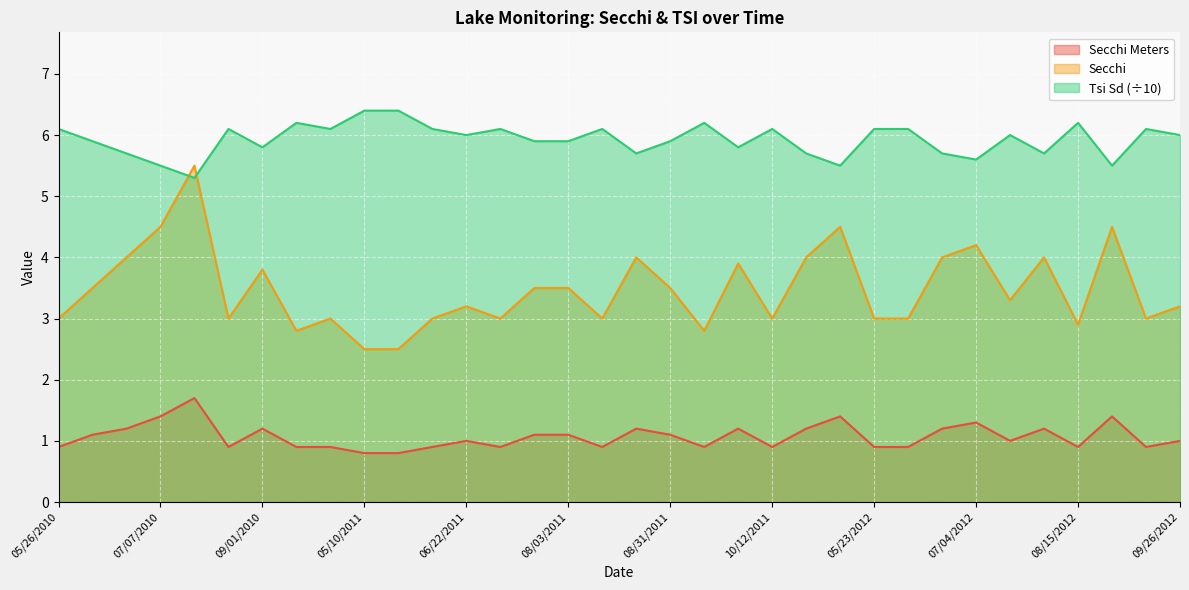

Reading left to right, transcribe all the data shown in this chart.

Secchi Meters: 0.9	1.1	1.2	1.4	1.7	0.9	1.2	0.9	0.9	0.8	0.8	0.9	1.0	0.9	1.1	1.1	0.9	1.2	1.1	0.9	1.2	0.9	1.2	1.4	0.9	0.9	1.2	1.3	1.0	1.2	0.9	1.4	0.9	1.0
Secchi: 3.0	3.5	4.0	4.5	5.5	3.0	3.8	2.8	3.0	2.5	2.5	3.0	3.2	3.0	3.5	3.5	3.0	4.0	3.5	2.8	3.9	3.0	4.0	4.5	3.0	3.0	4.0	4.2	3.3	4.0	2.9	4.5	3.0	3.2
Tsi Sd: 6.1	5.9	5.7	5.5	5.3	6.1	5.8	6.2	6.1	6.4	6.4	6.1	6.0	6.1	5.9	5.9	6.1	5.7	5.9	6.2	5.8	6.1	5.7	5.5	6.1	6.1	5.7	5.6	6.0	5.7	6.2	5.5	6.1	6.0